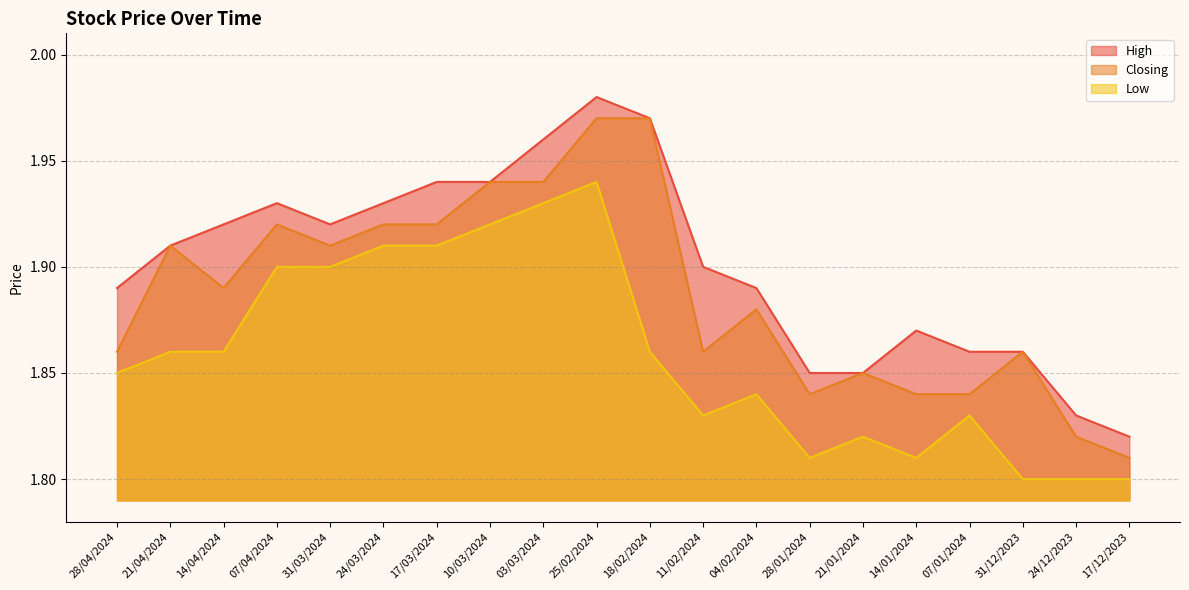

What is the sum of the High values at 28/01/2024 and 18/02/2024?

3.8